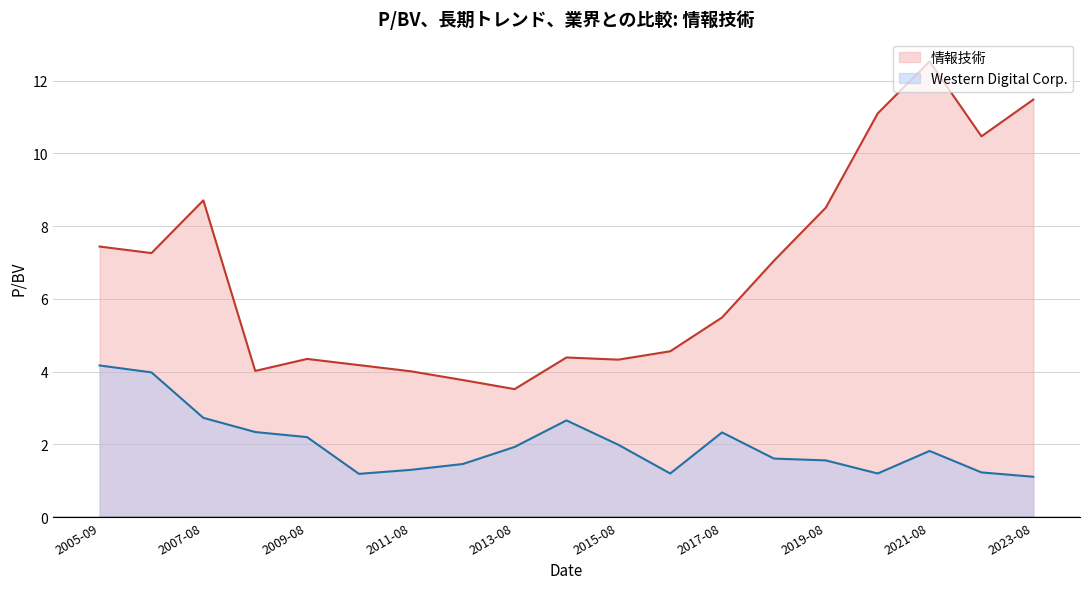

At which category is the sum across all series the highest?

2021-08